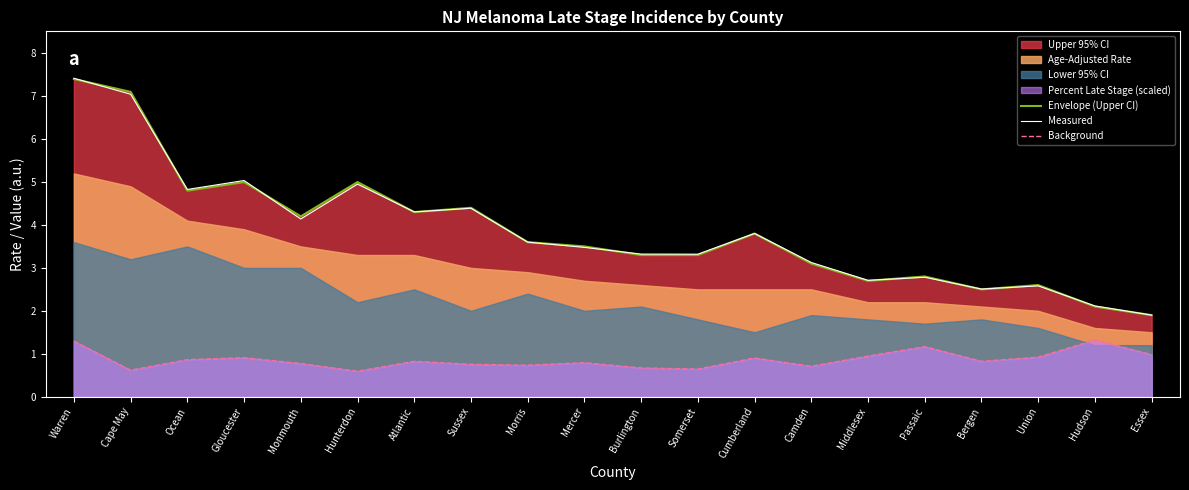

Where is the first local maximum for Background?

Gloucester